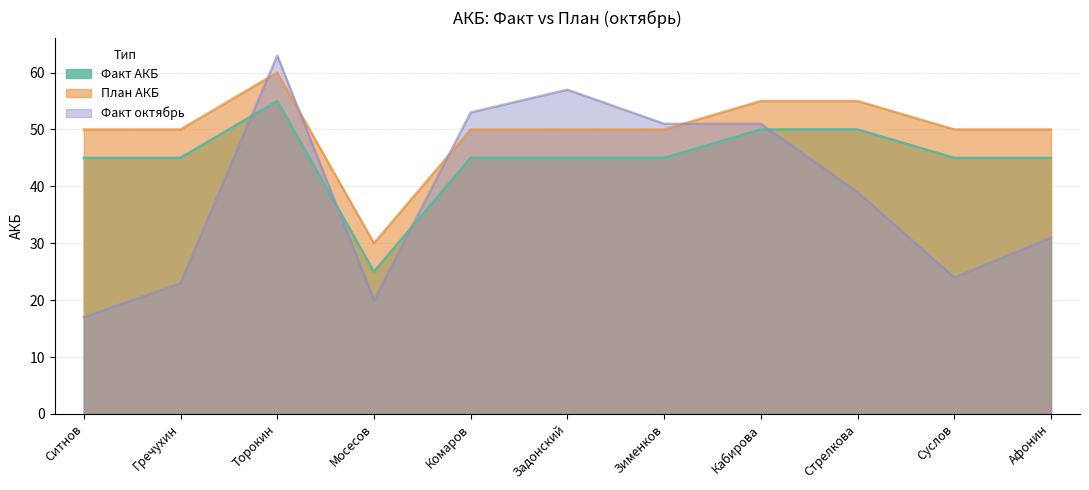

True or false: Факт АКБ and План АКБ intersect in this chart.

False